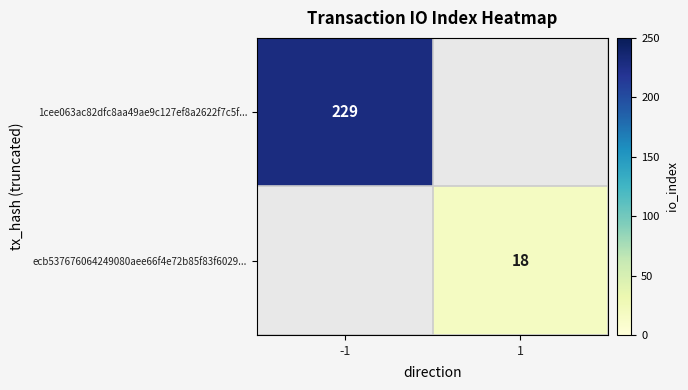

Is it true that 1cee063ac82dfc8aa49ae9c127ef8a2622f7c5f... equals 387 at -1?

False